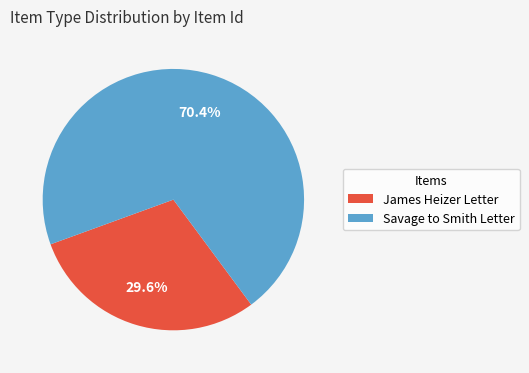

To the nearest percent, what is the average slice percentage?

50%